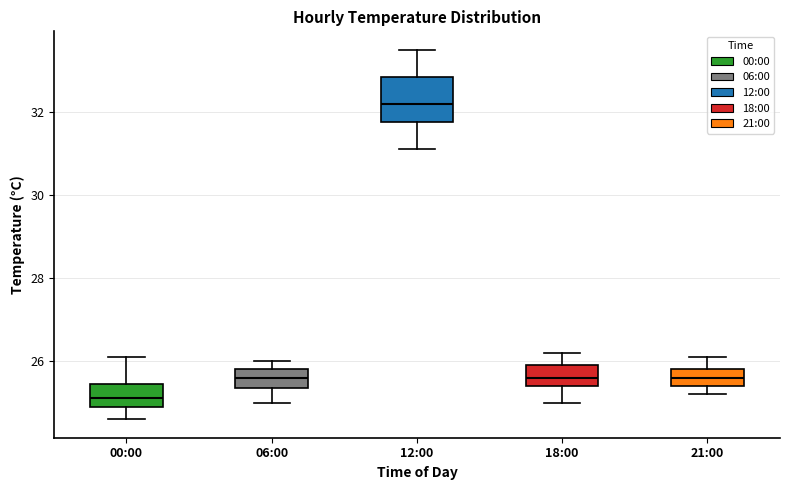

Reading left to right, transcribe this box plot: for each box, give where its median line is, the range the box spans, and where its two whiskers end, as read against the y-axis. The values are not printed on the chart, so give them approximately, as read against the axis.

00:00: median 25.2, box 25.0 to 25.4, whiskers 24.6 to 26.2
06:00: median 25.6, box 25.4 to 25.8, whiskers 25.0 to 26.0
12:00: median 32.2, box 31.8 to 32.8, whiskers 31.2 to 33.6
18:00: median 25.6, box 25.4 to 26.0, whiskers 25.0 to 26.2
21:00: median 25.6, box 25.4 to 25.8, whiskers 25.2 to 26.2